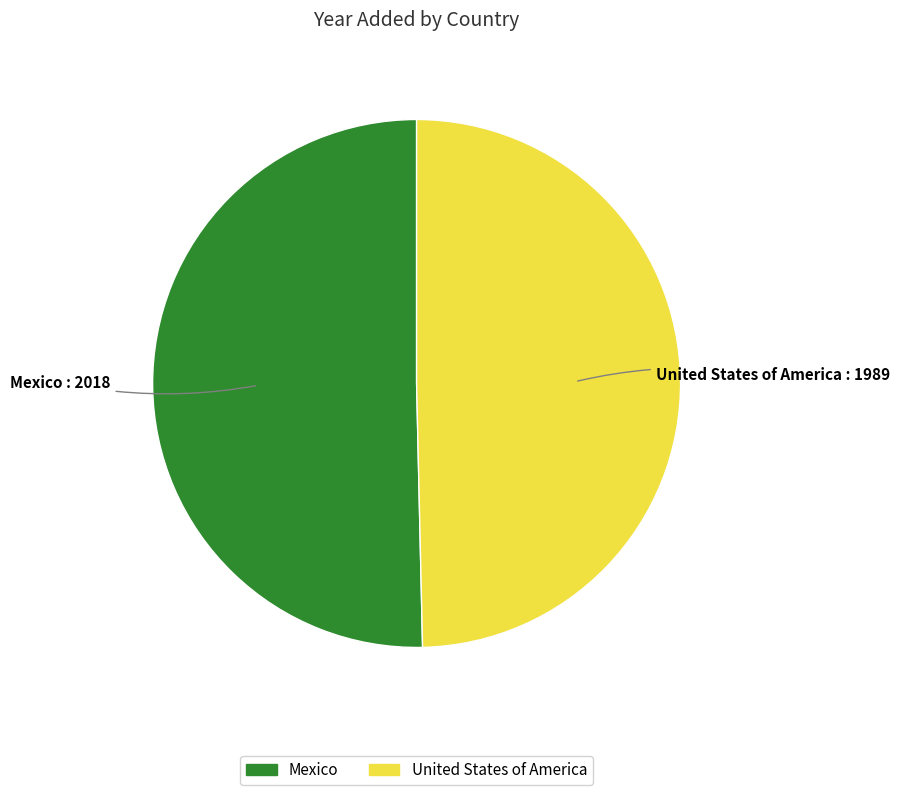

Rank the categories by value from lowest to highest.

United States of America, Mexico